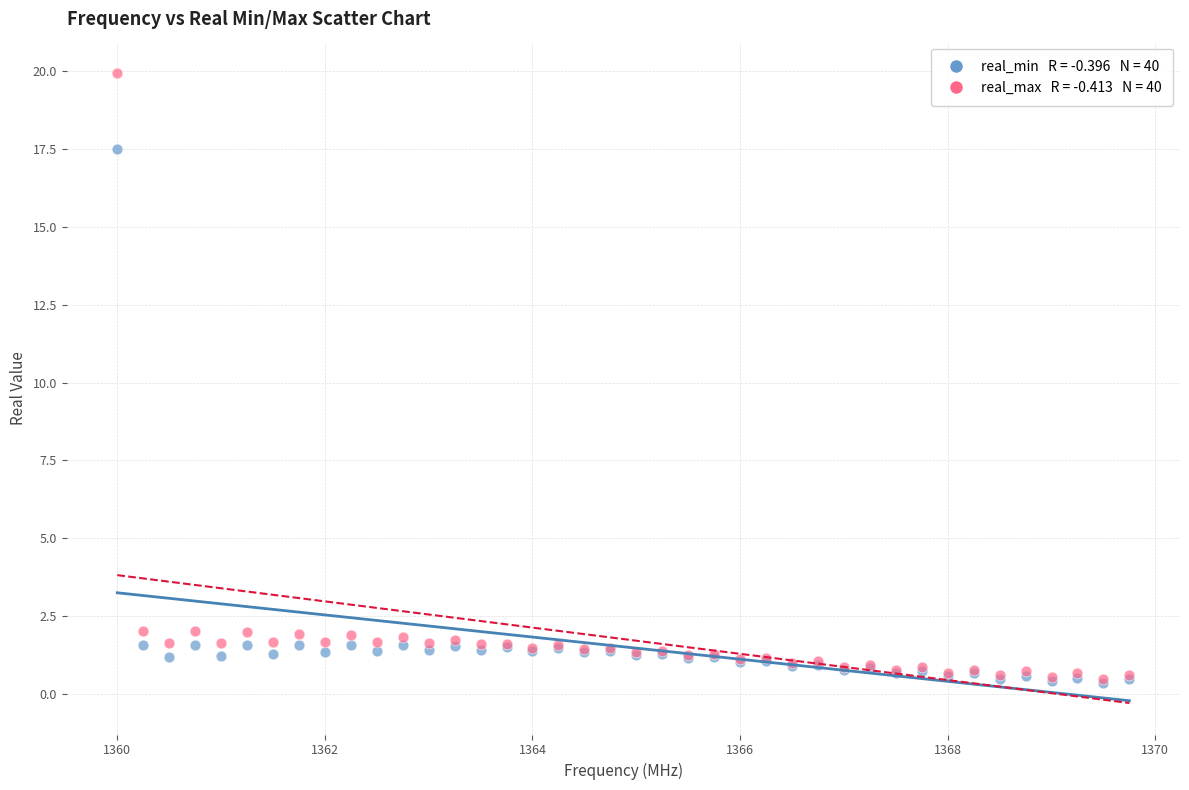

Across all series, what Y value is closest to 10?

17.5